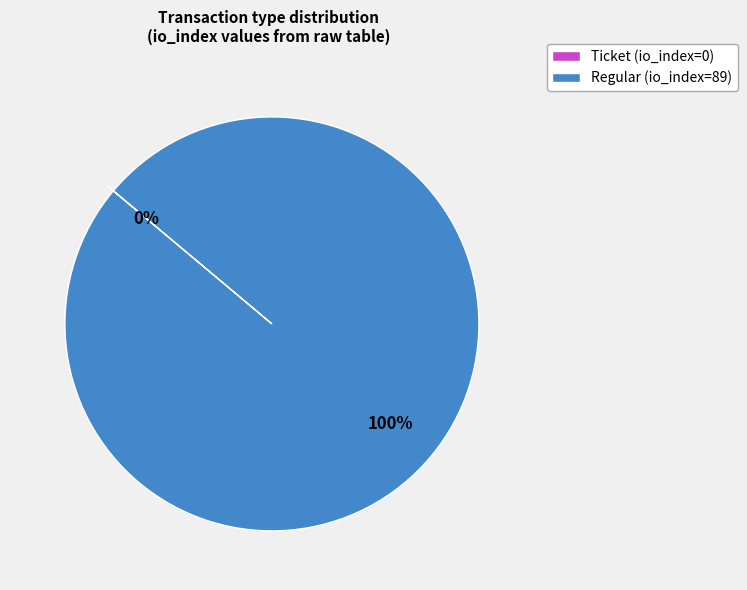

Between Regular (io_index=89) and Ticket (io_index=0), which is larger?

Regular (io_index=89)